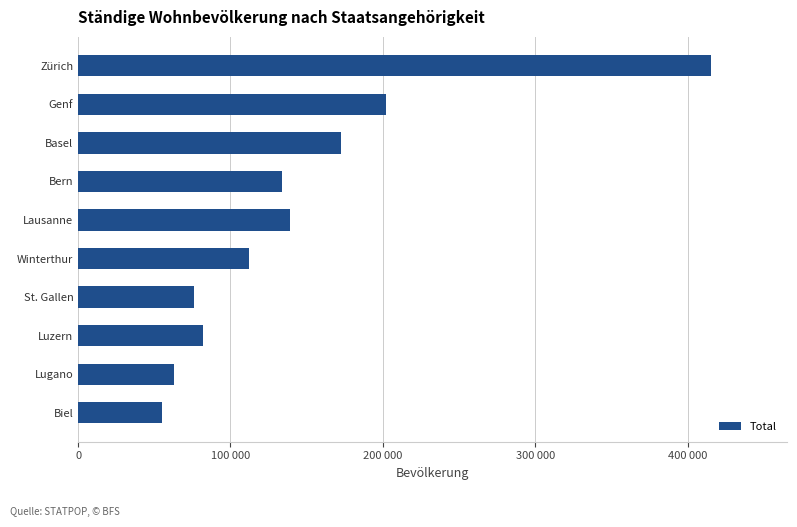

Are the bars horizontal?

Yes